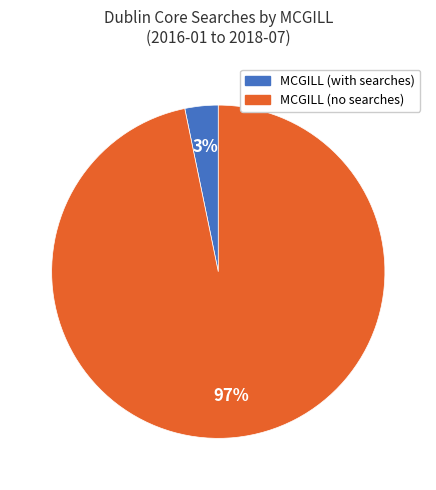

To the nearest percent, what is the average slice percentage?

50%